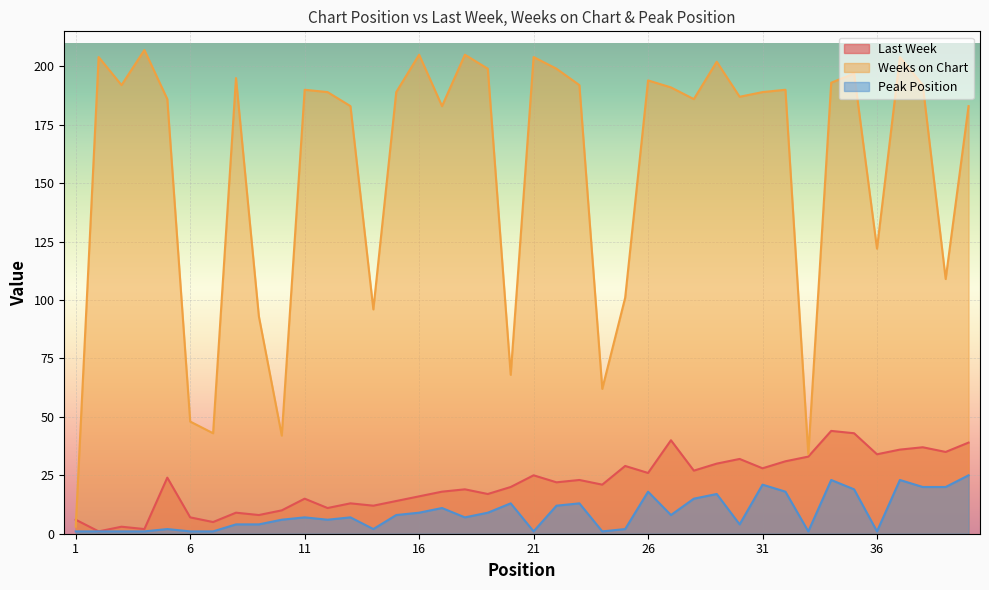

The Weeks on Chart series shows 197 at 35. True or false?

True